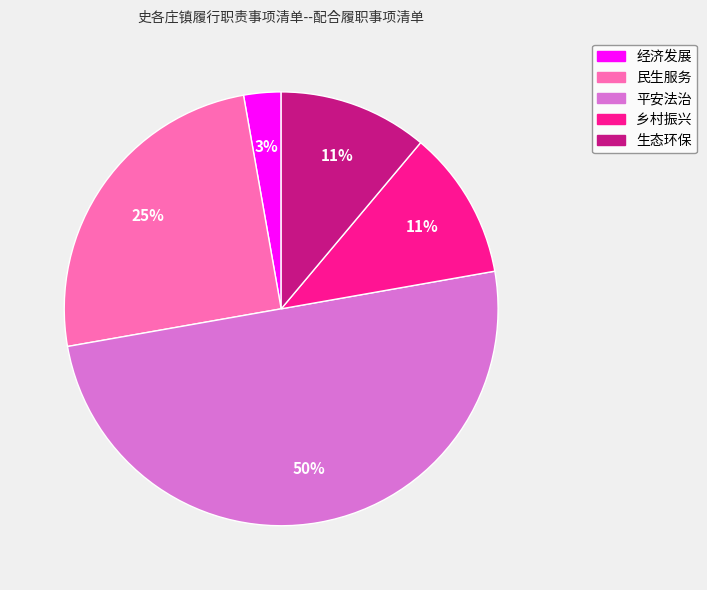

Count the number of slices in the pie.

5